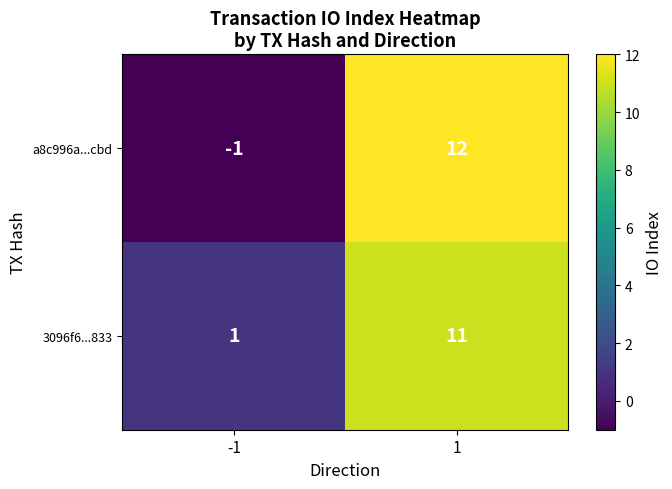

Which series has the largest range (max minus min)?

a8c996a...cbd